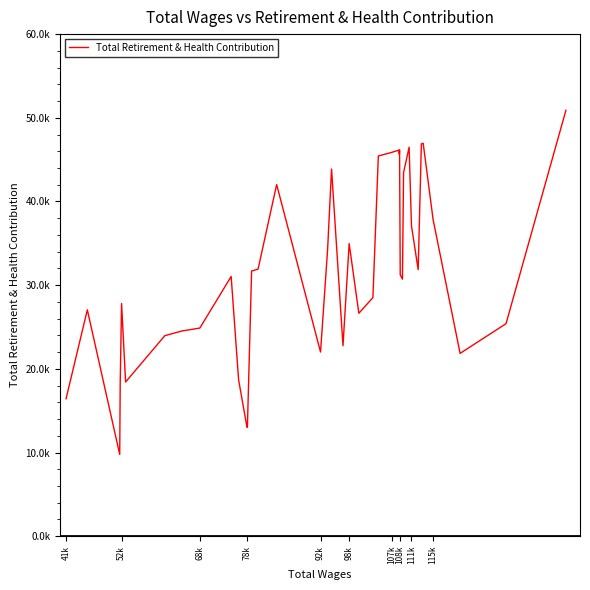

What is the smallest value displayed?

9777